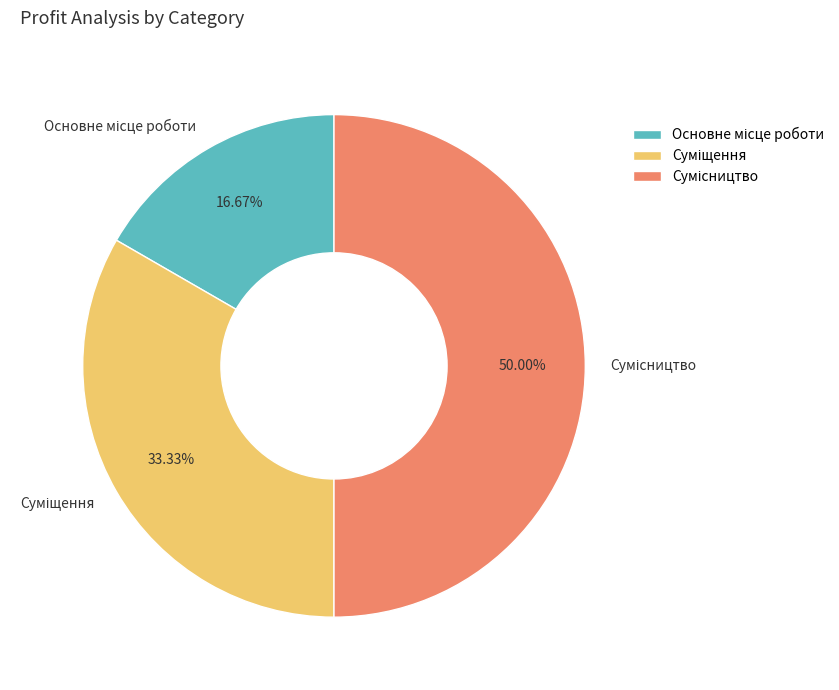

How many segments does this pie chart have?

3